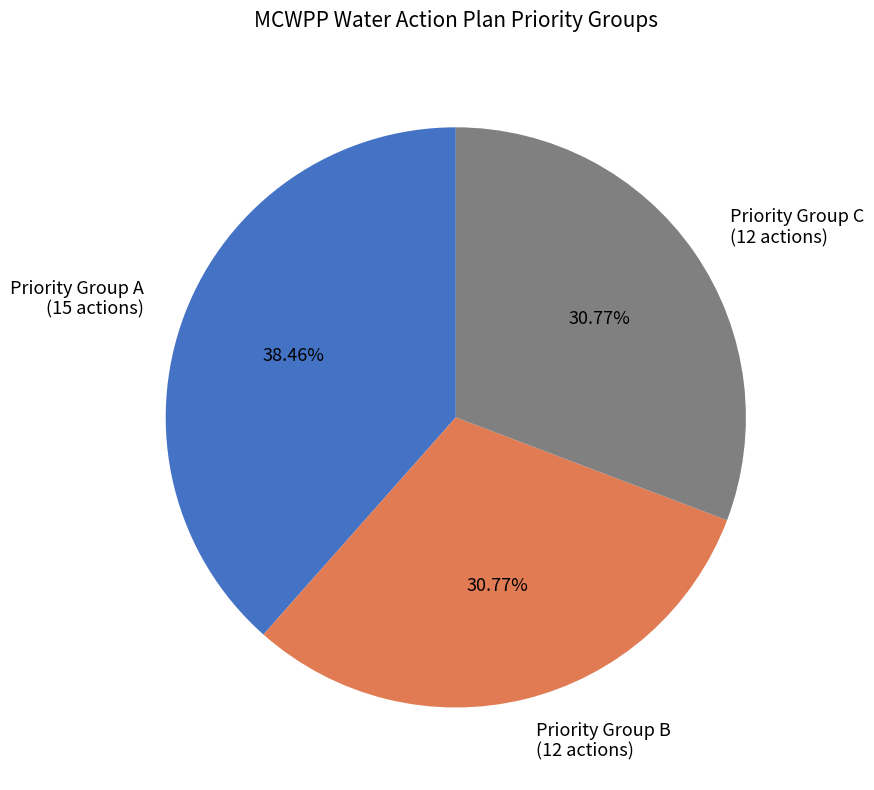

Between Priority Group B (12 actions) and Priority Group A (15 actions), which is larger?

Priority Group A (15 actions)